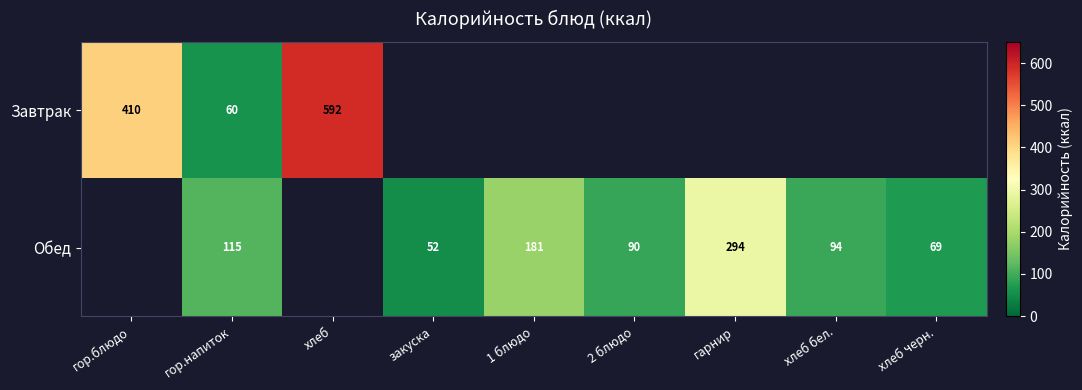

What is the sum of the Обед values at хлеб бел. and хлеб черн.?

163